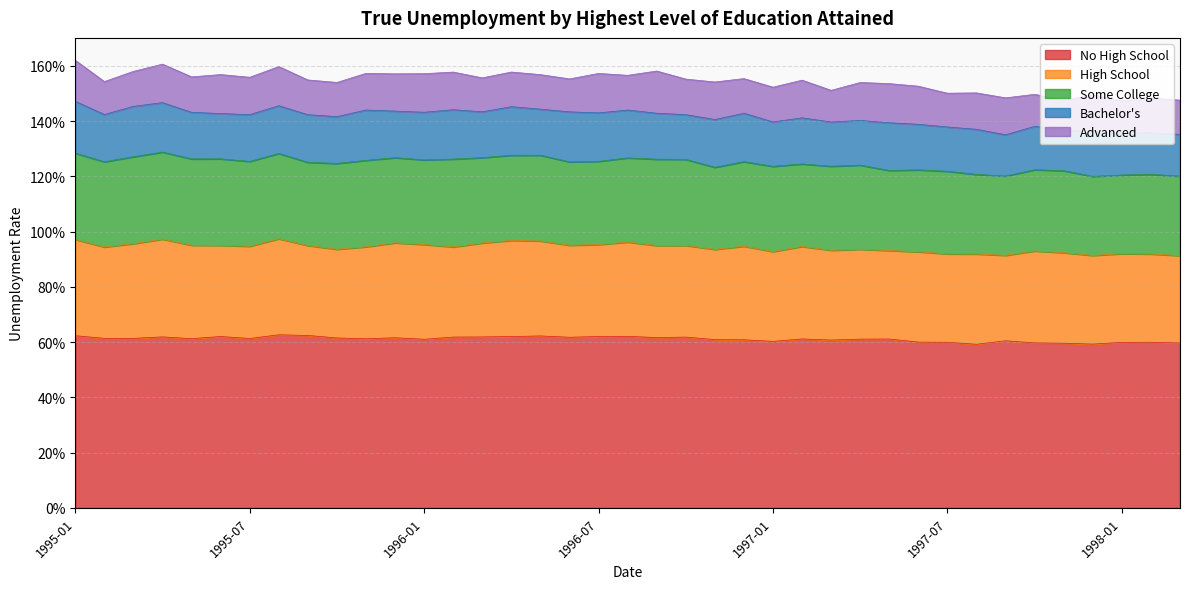

What is the average value of the High School series?

0.3